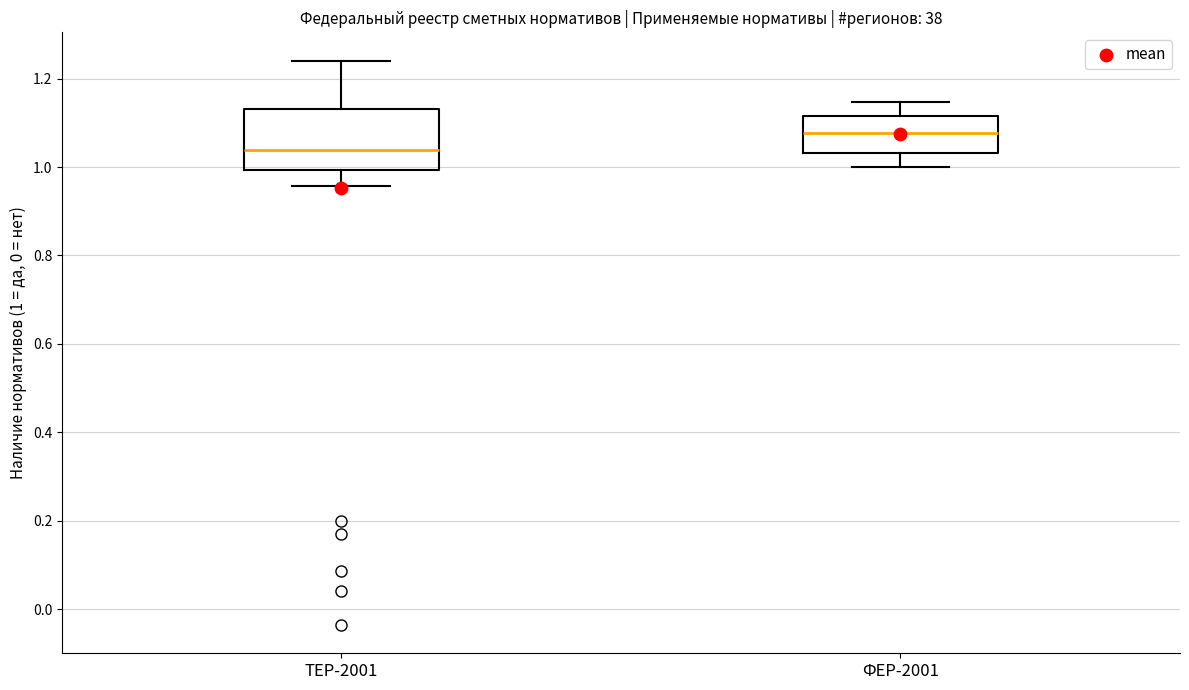

Which box has the highest median line?

ФЕР-2001